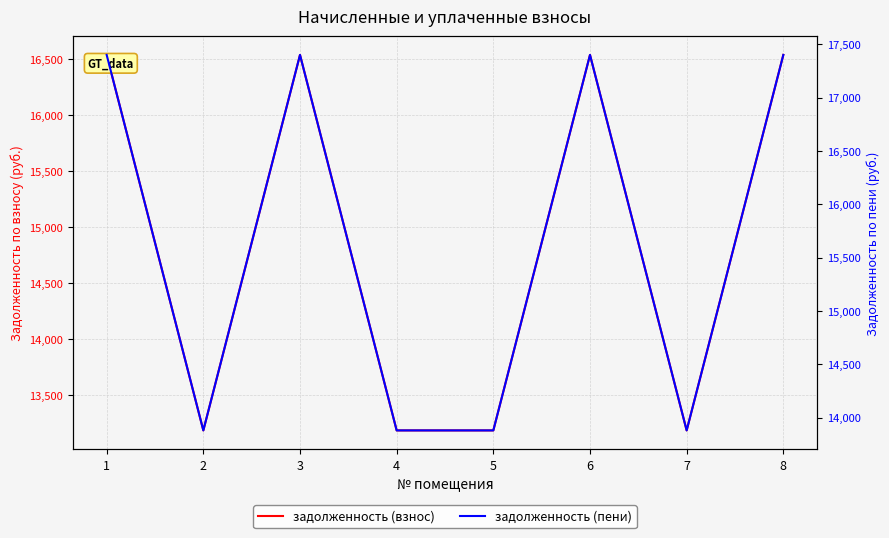

Which series changed the most between 4 and 6?

задолженность (пени)